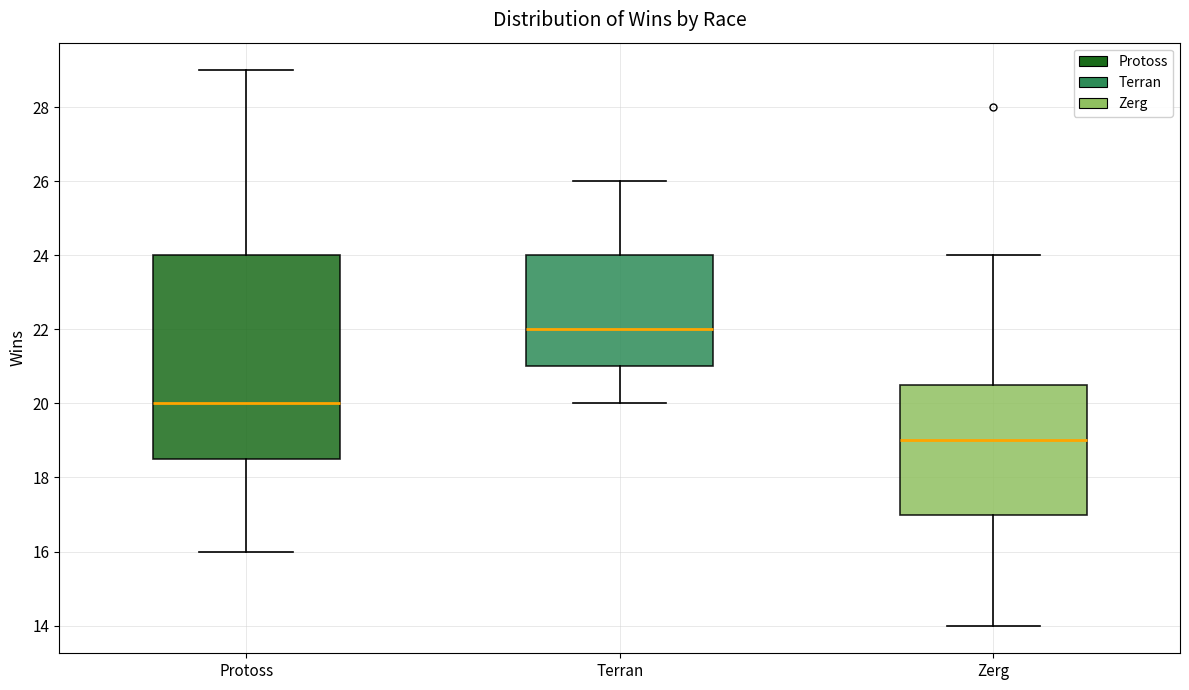

Reading left to right, transcribe this box plot: for each box, give where its median line is, the range the box spans, and where its two whiskers end, as read against the y-axis. The values are not printed on the chart, so give them approximately, as read against the axis.

Protoss: median 20.0, box 18.6 to 24.0, whiskers 16.0 to 29.0
Terran: median 22.0, box 21.0 to 24.0, whiskers 20.0 to 26.0
Zerg: median 19.0, box 17.0 to 20.6, whiskers 14.0 to 24.0